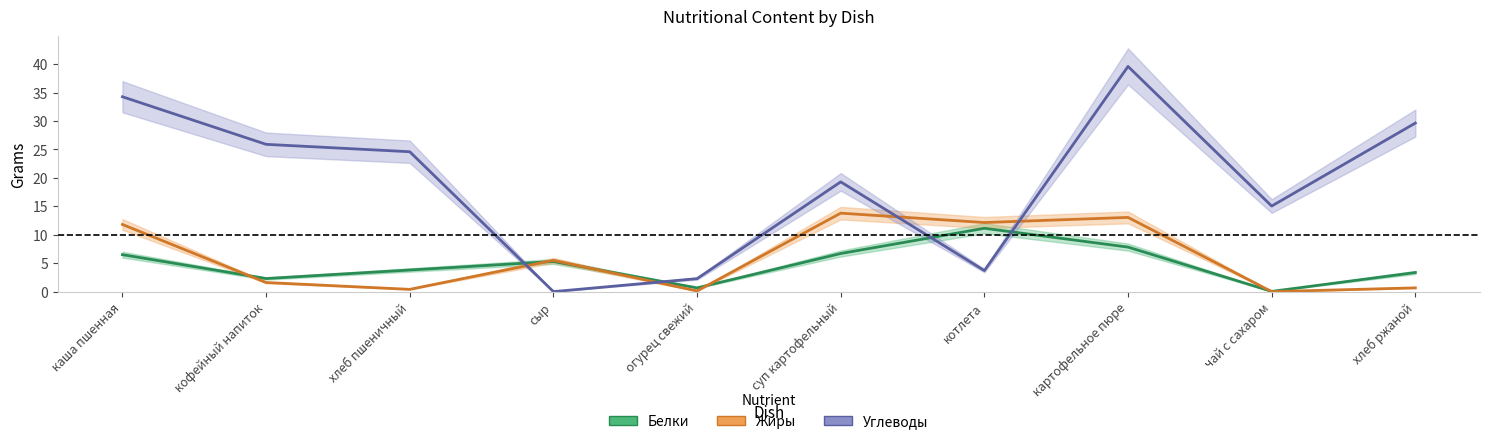

What is the greatest value displayed?

39.6